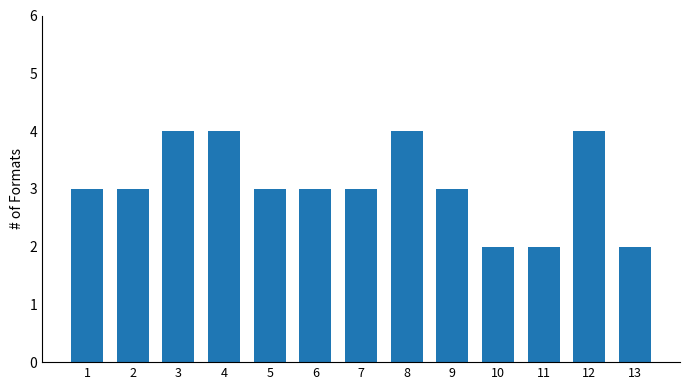

What is the difference between the second highest and minimum values?

2